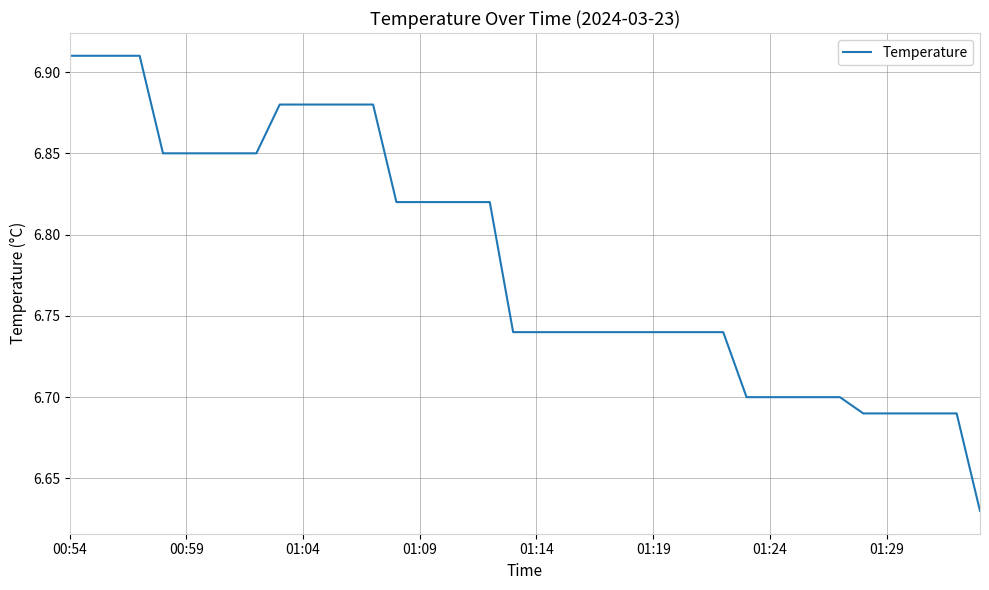

What is the difference between the maximum and minimum values?

0.3